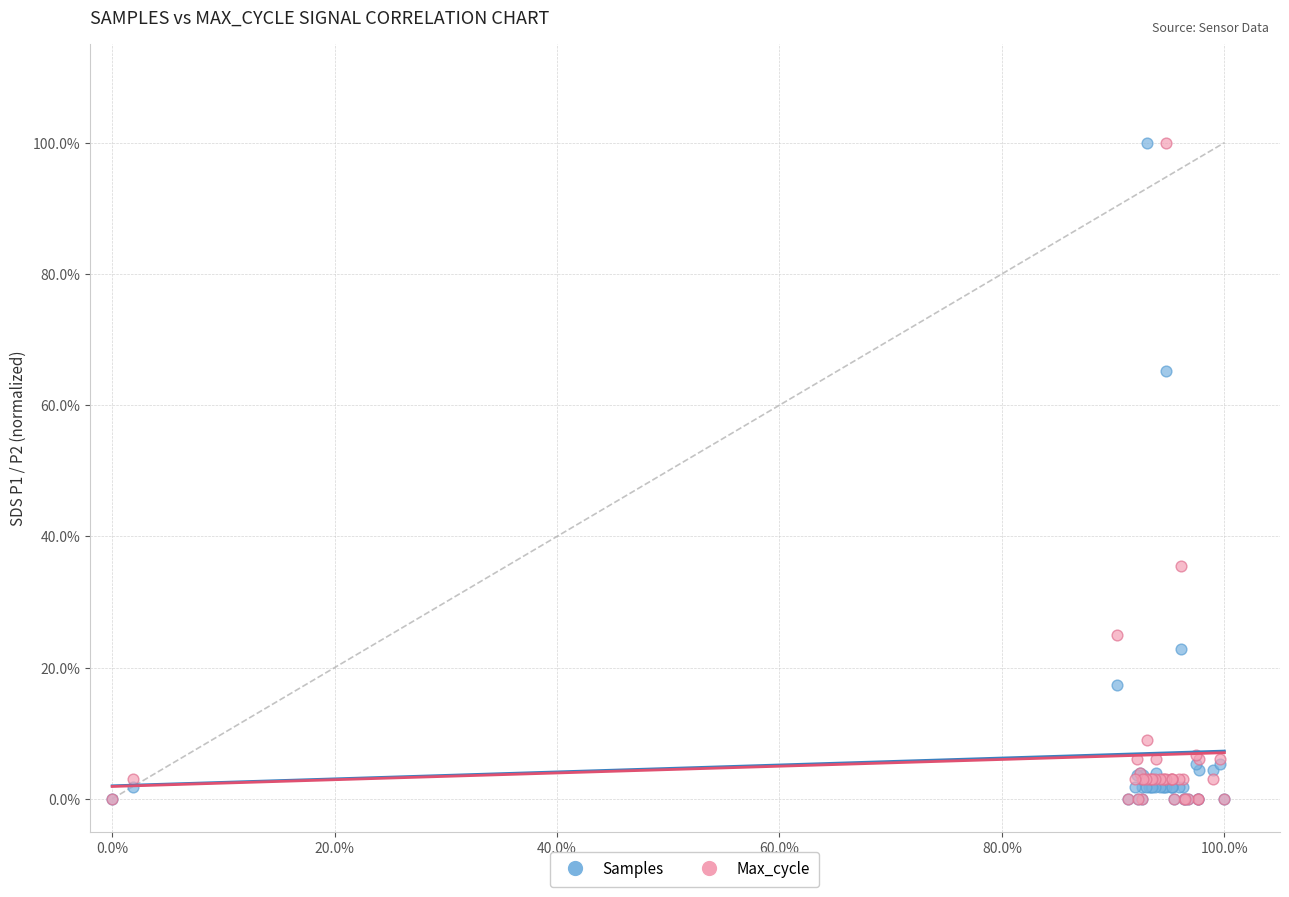

What are all the series names shown in the legend?

Samples, Max_cycle